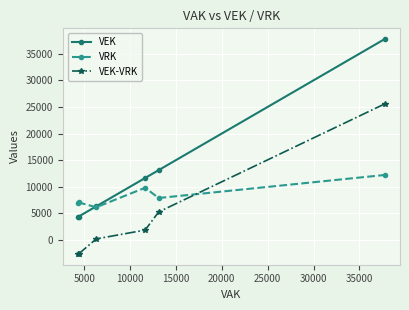

What is the minimum value for VEK-VRK?

-2663